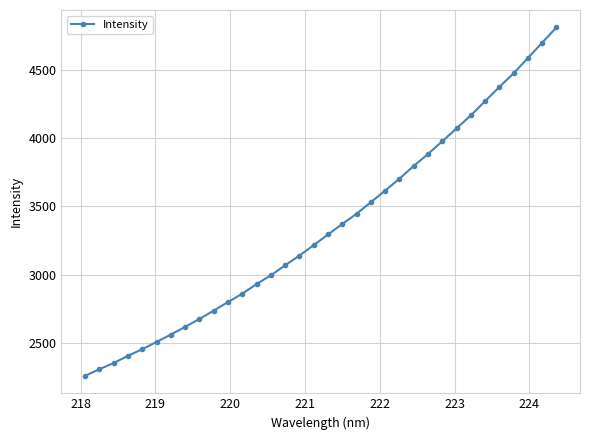

What is the maximum value shown in the chart?

4809.7